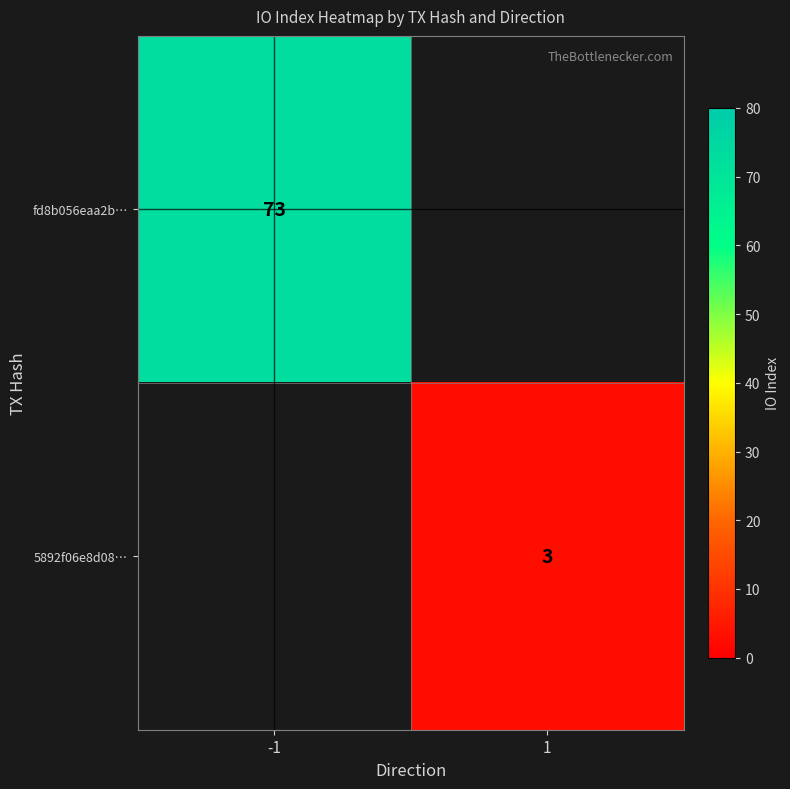

True or false: 5892f06e8d08… has a value of 1 at 1.

False